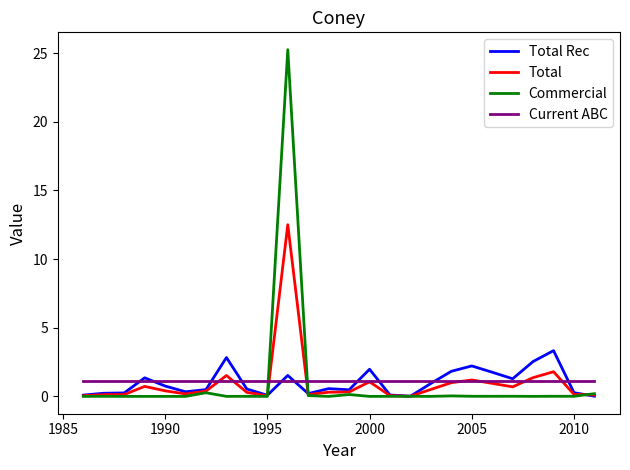

What is the maximum value for Total?

12.5